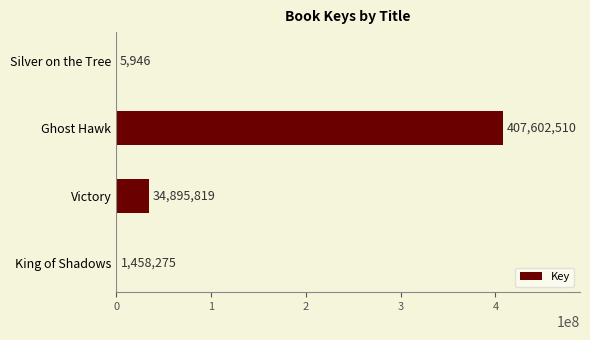

What is the sum of all values?

443962550